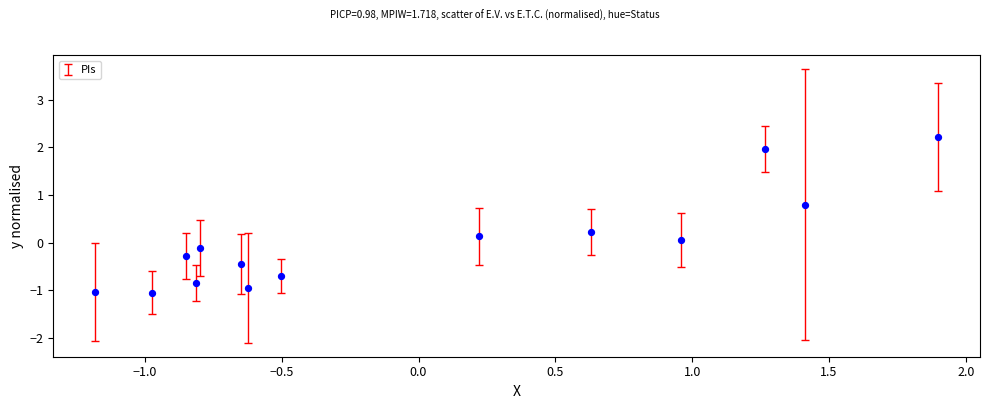

What is the range of Y values (max minus min)?

3.3